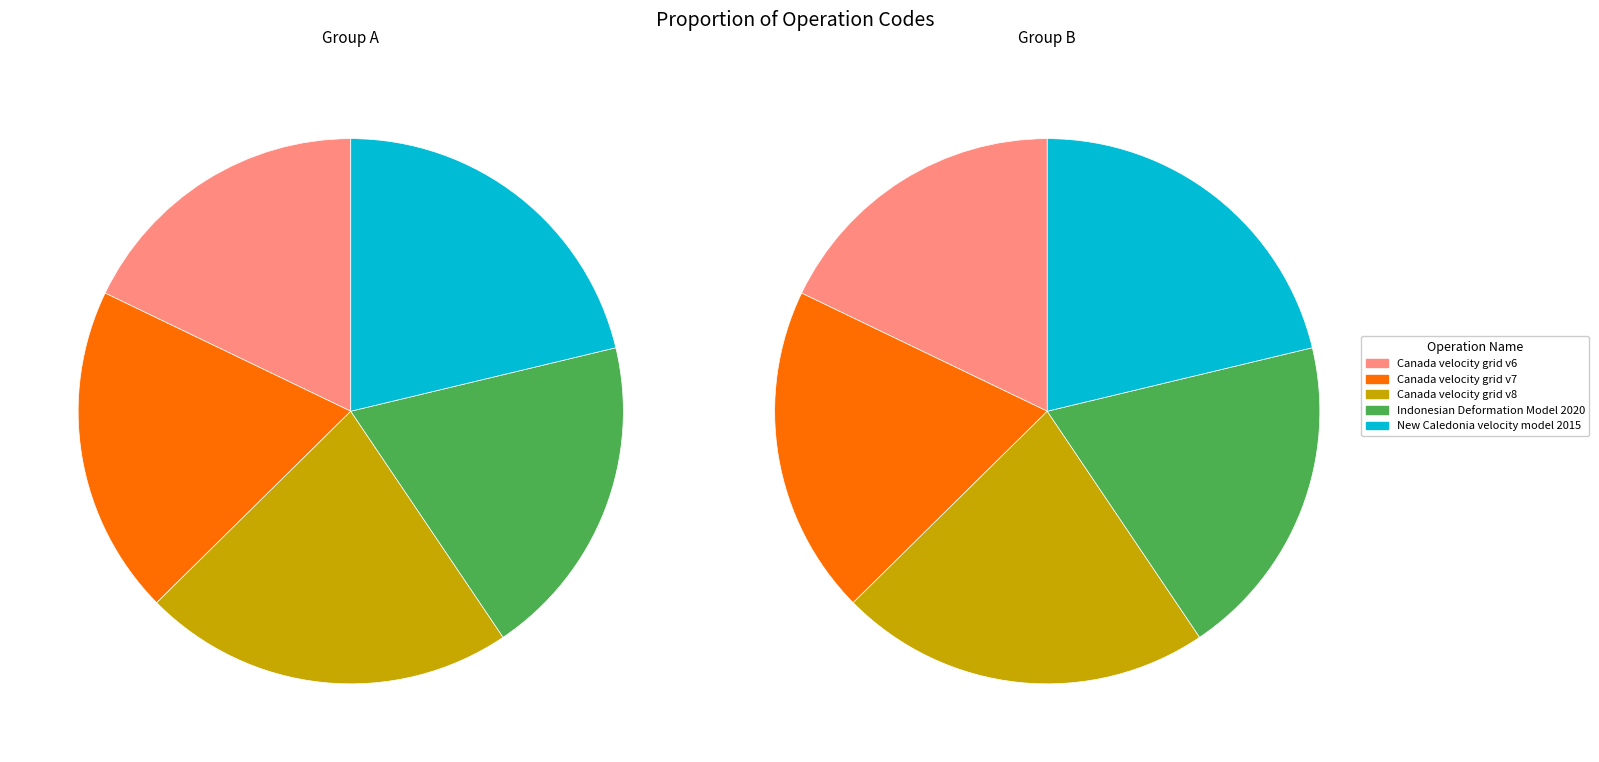

Count the number of slices in the pie.

5